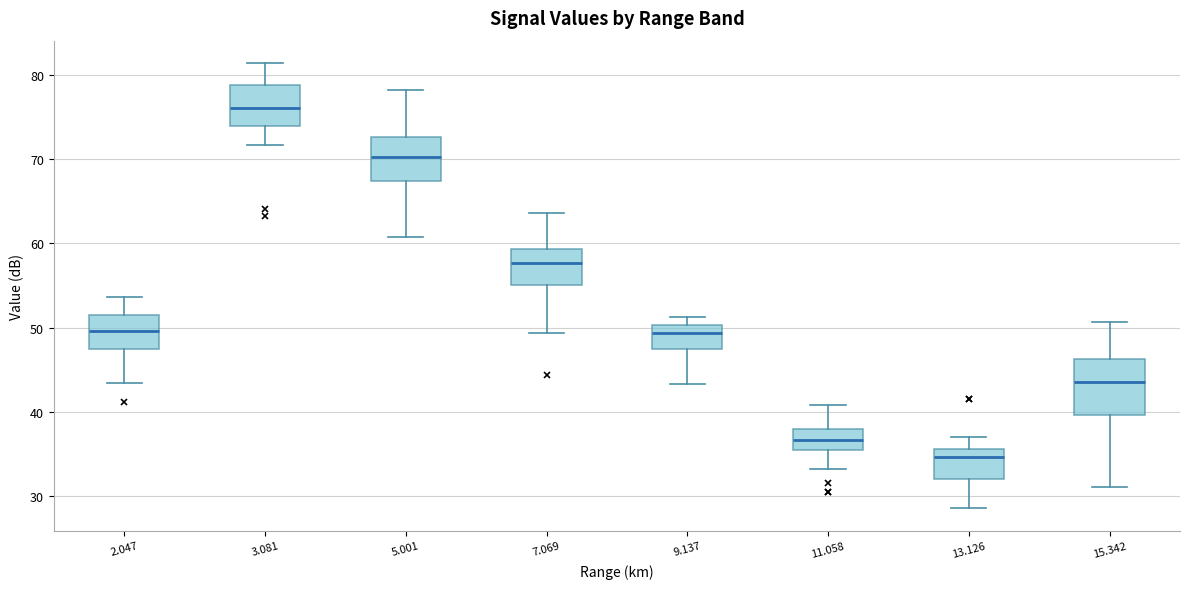

Which box has the lowest median line?

13.126